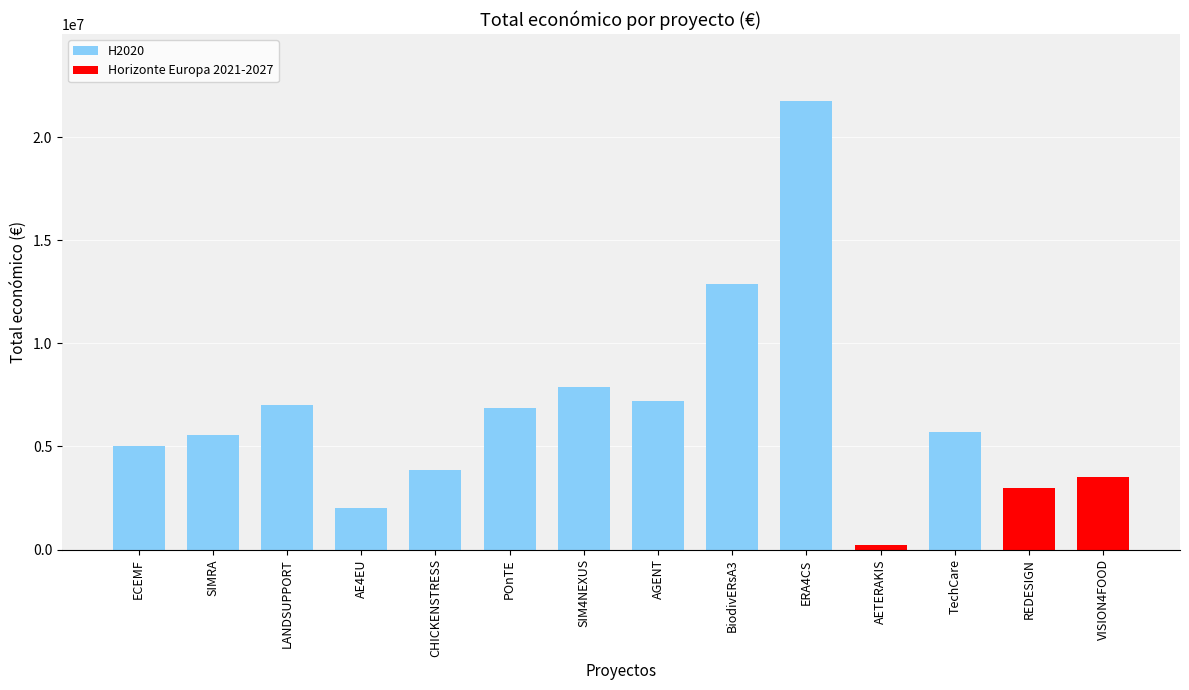

What is the ratio of the value at SIM4NEXUS to the value at AE4EU?

3.9